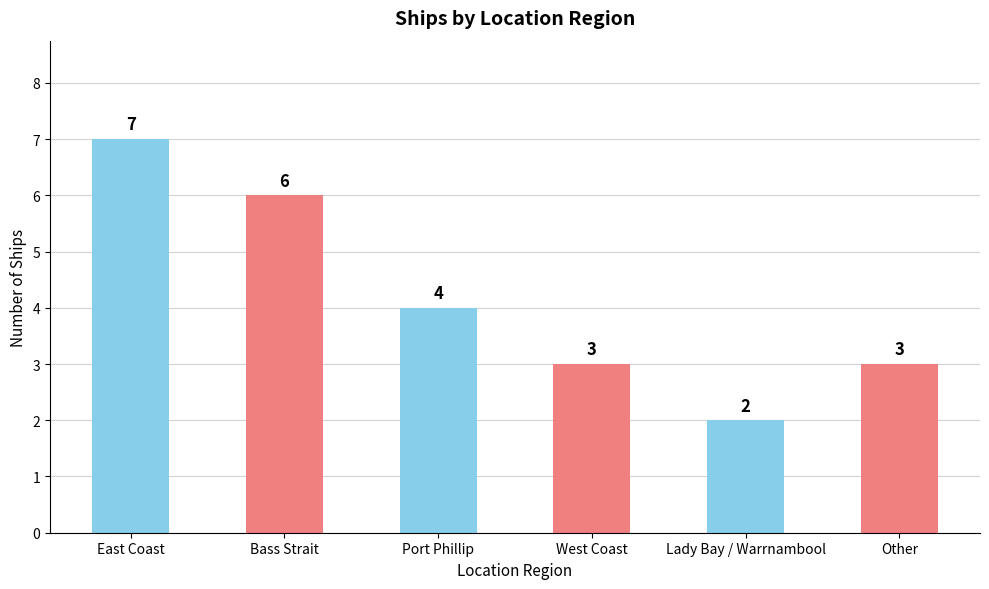

What is the sum of all values?

25